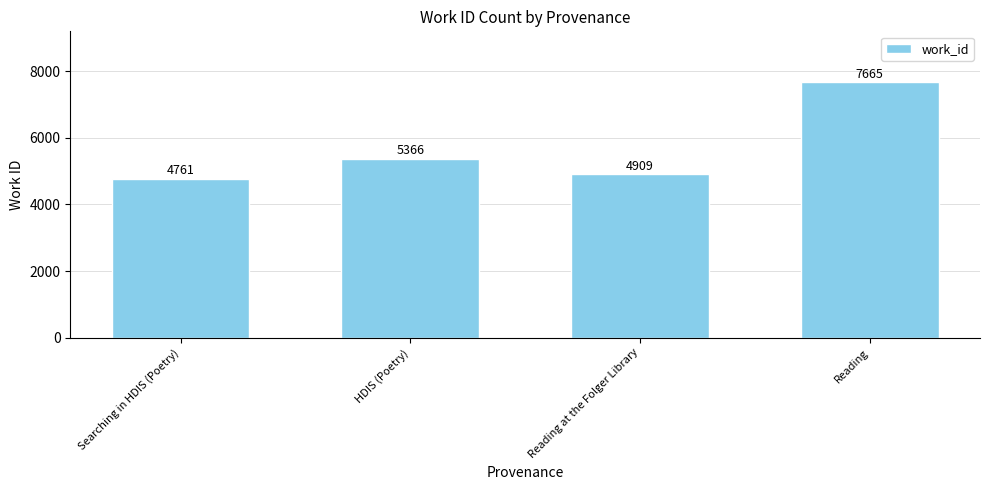

Does the chart contain any negative values?

No